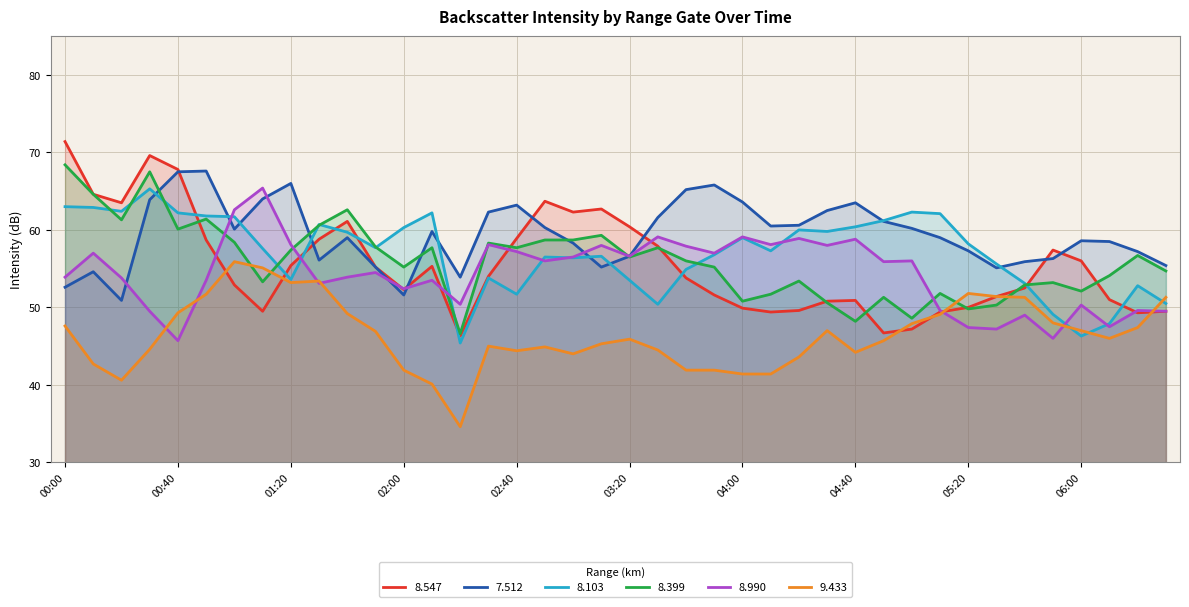

What are all the series names shown in the legend?

8.547, 7.512, 8.103, 8.399, 8.990, 9.433